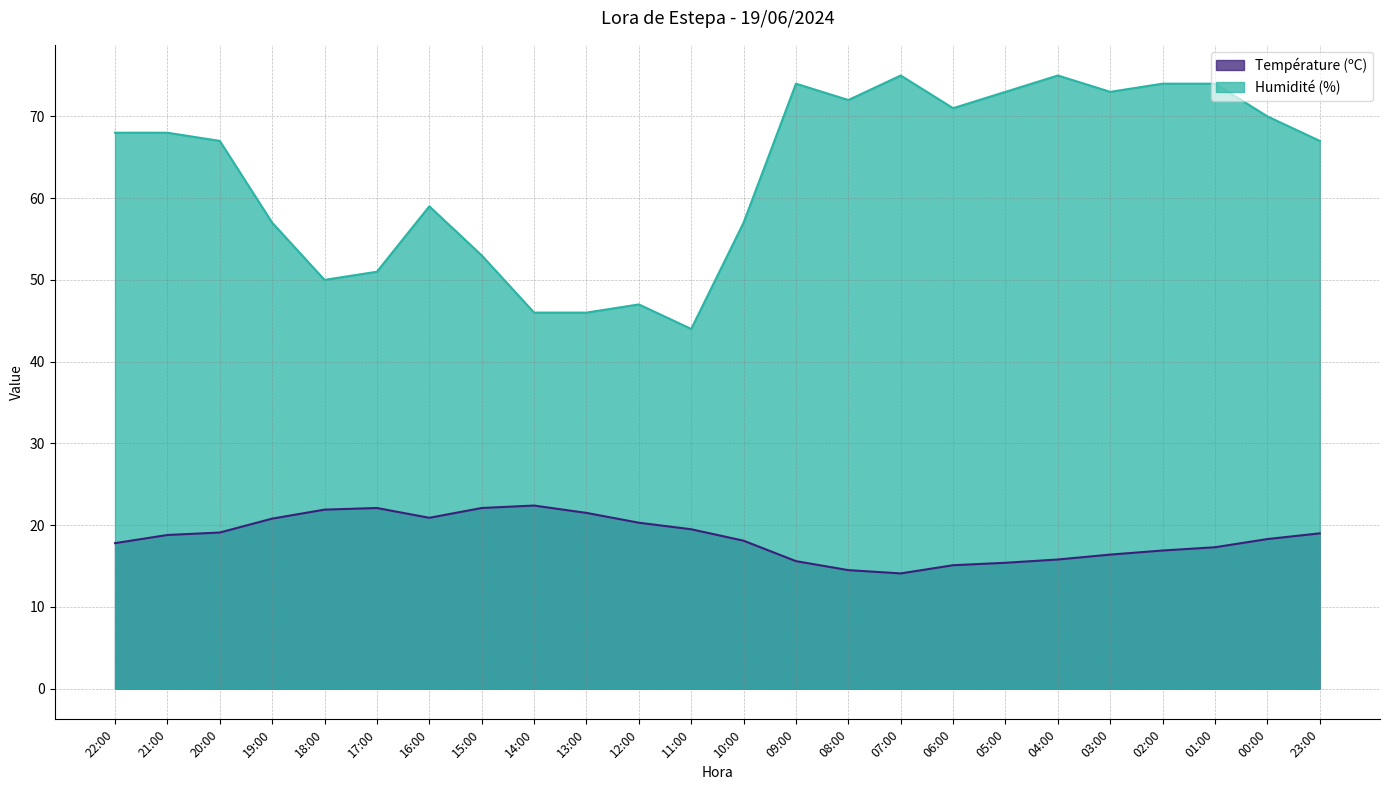

Which series has the widest spread of values?

Humidité (%)